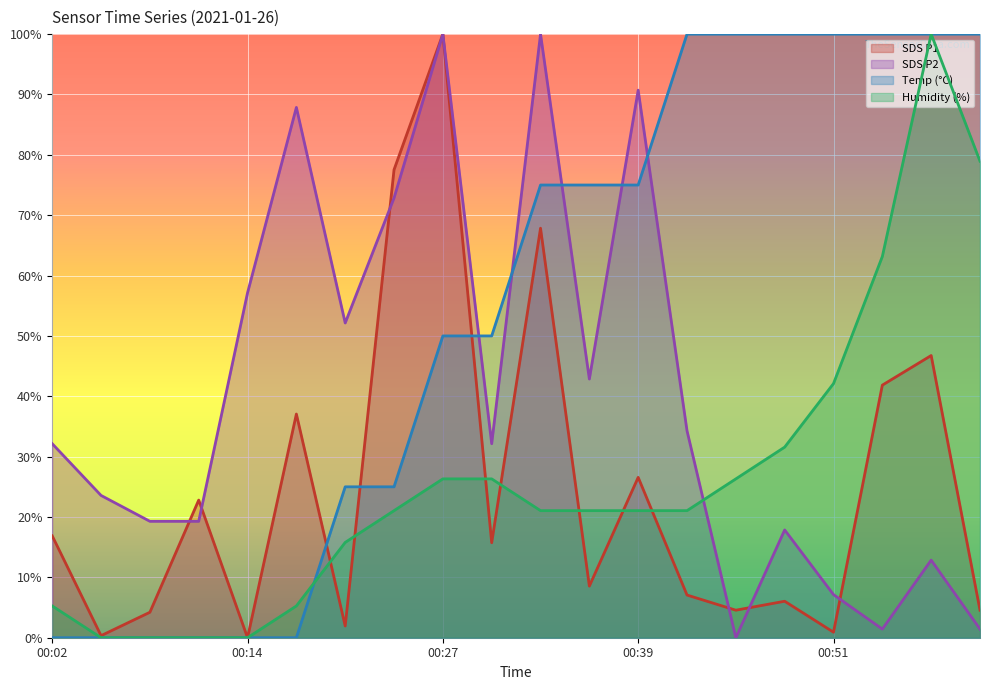

What is the sum of all SDS_P1 values?

491.2